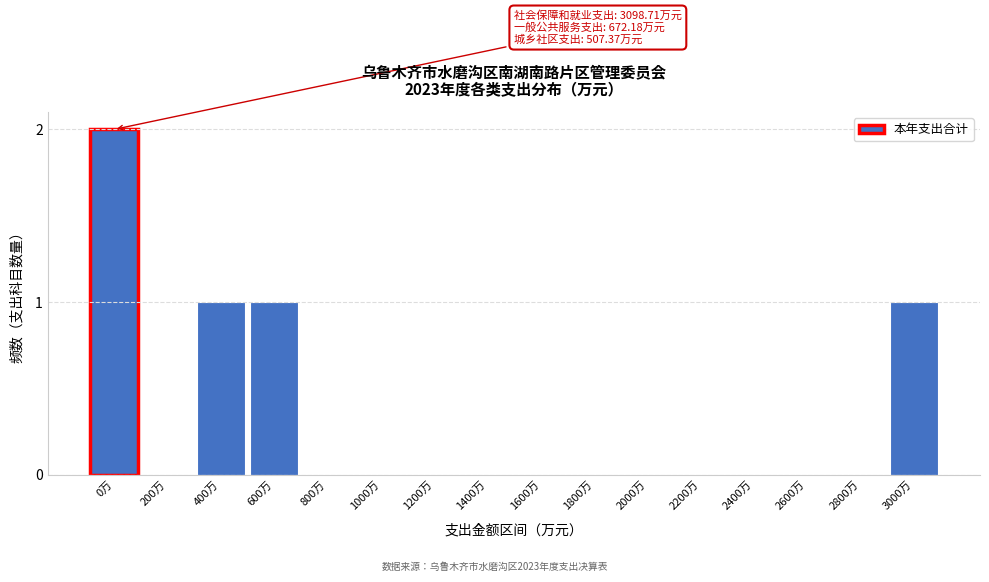

Reading right to left, extract all data points from this chart.

3000万=1	2800万=0	2600万=0	2400万=0	2200万=0	2000万=0	1800万=0	1600万=0	1400万=0	1200万=0	1000万=0	800万=0	600万=1	400万=1	200万=0	0万=2